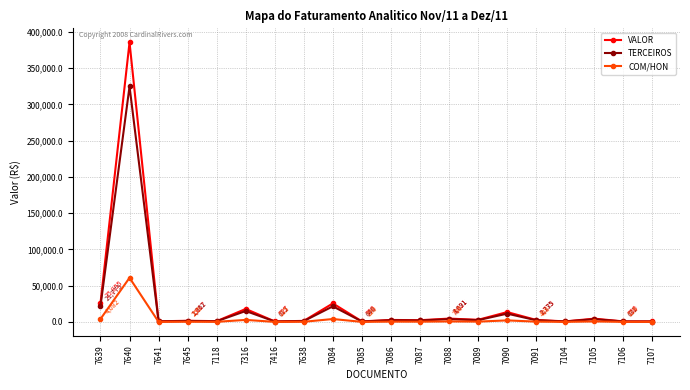

Rank the series by their maximum value, from highest to lowest.

VALOR, TERCEIROS, COM/HON